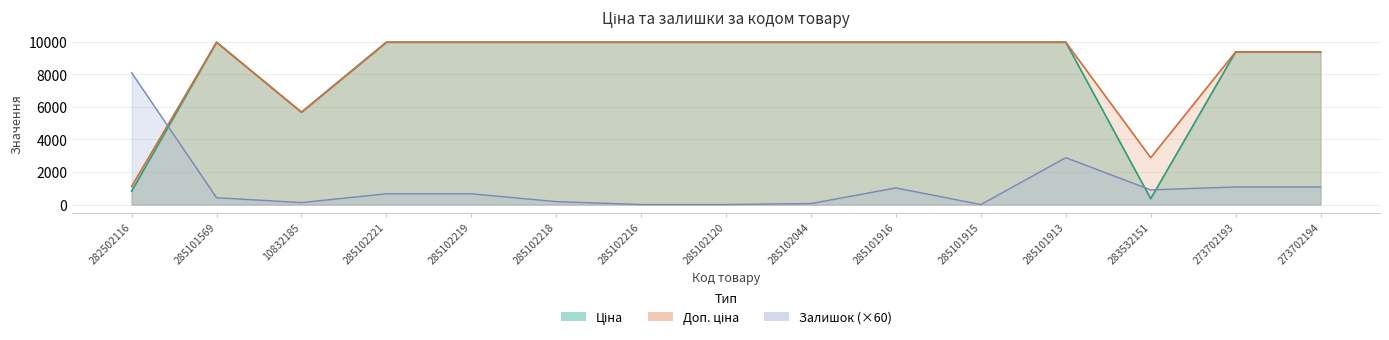

What value does the Залишок series have at 285102219?

660.0